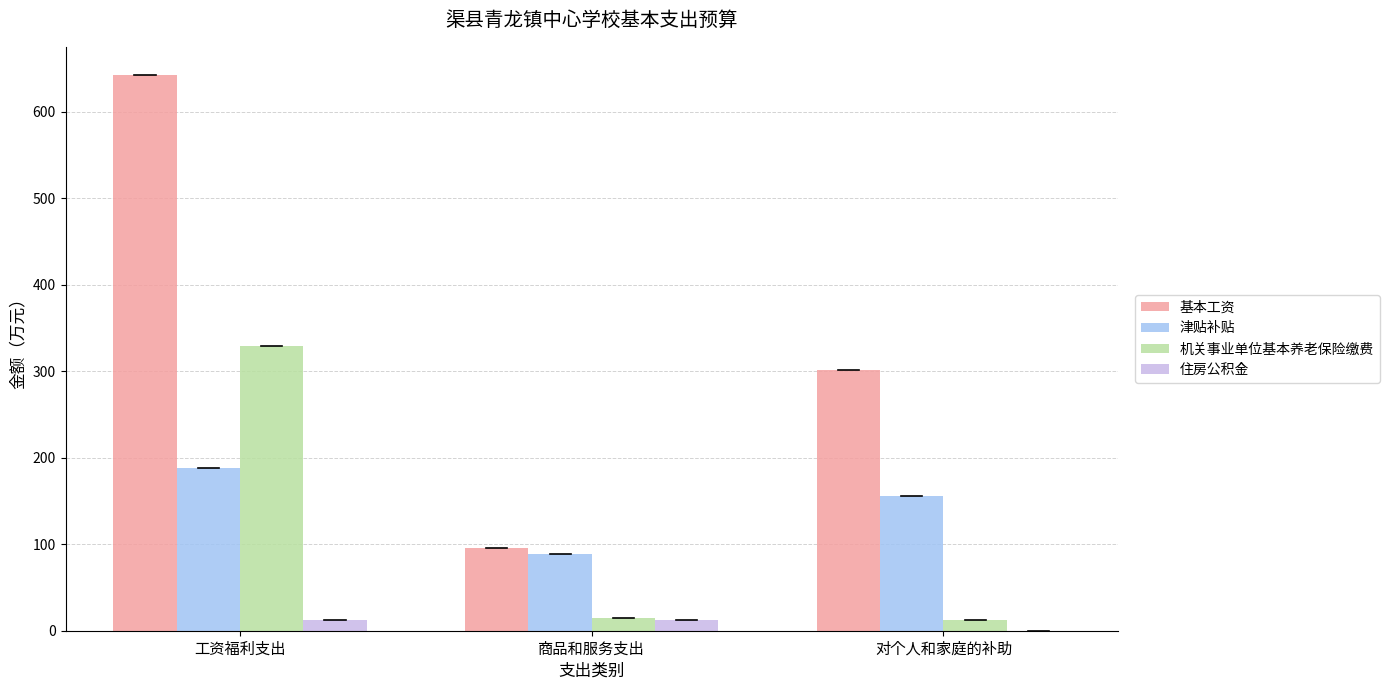

What is the average value of the 住房公积金 series?

8.1